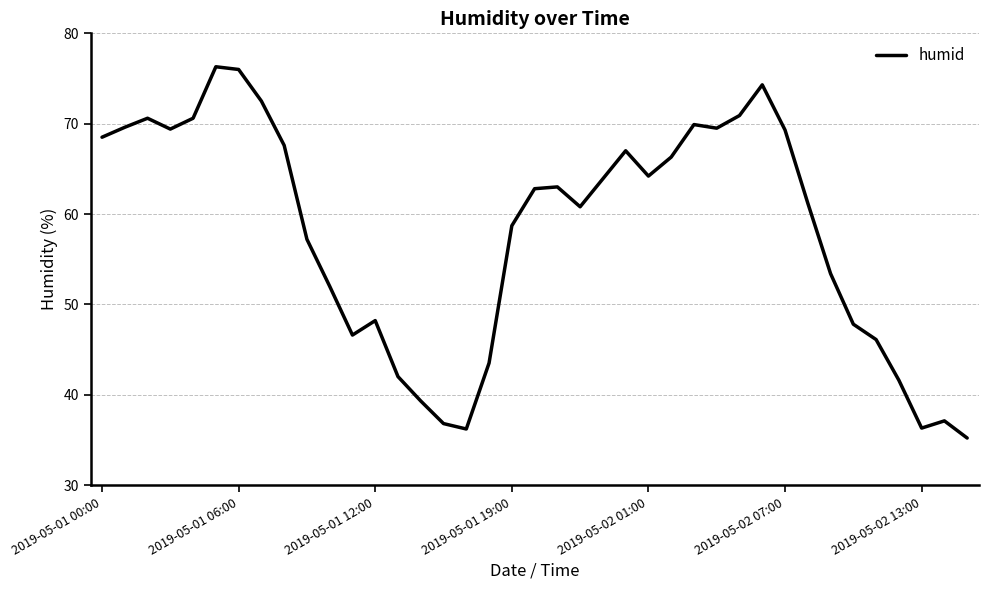

What is the difference between the maximum and minimum values?

41.1